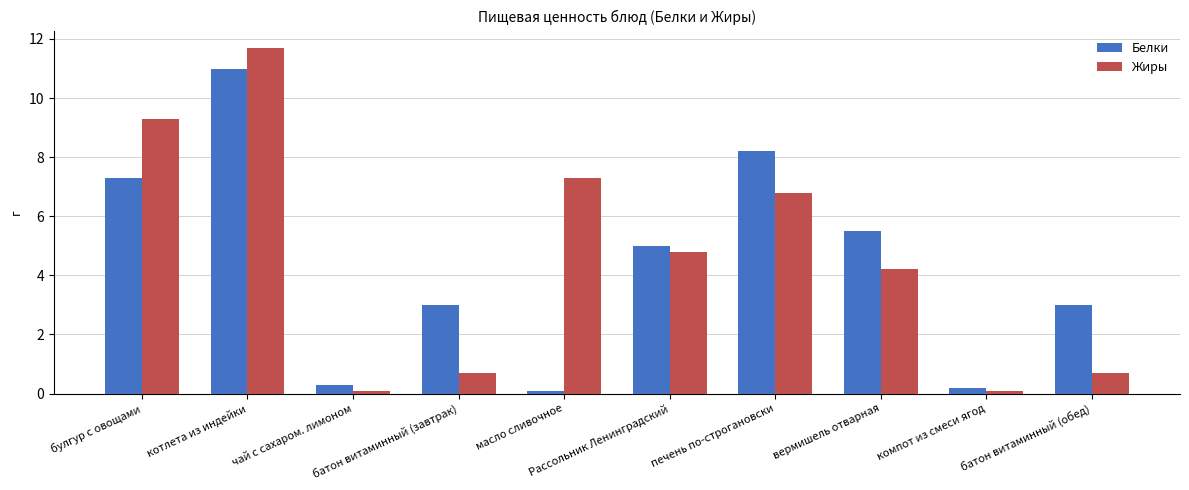

The Белки series shows 0.1 at масло сливочное. True or false?

True